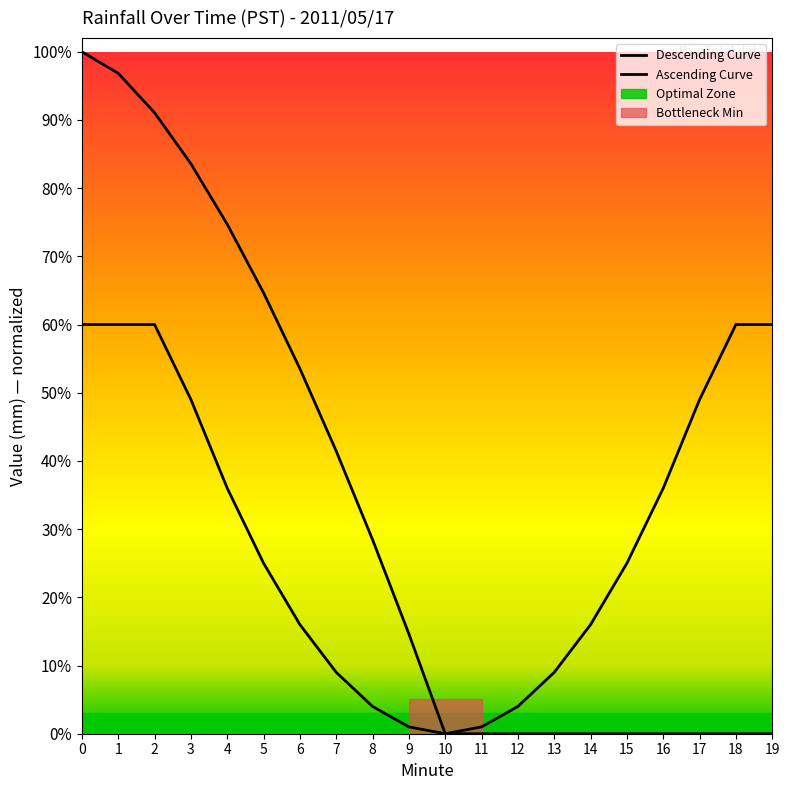

Reading right to left, list all the values displayed in this chart.

Descending Curve: 19=0.0	18=0.0	17=0.0	16=0.0	15=0.0	14=0.0	13=0.0	12=0.0	11=0.0	10=0.0	9=0.1	8=0.3	7=0.4	6=0.5	5=0.6	4=0.7	3=0.8	2=0.9	1=1.0	0=1.0
Ascending Curve: 19=0.6	18=0.6	17=0.5	16=0.4	15=0.2	14=0.2	13=0.1	12=0.0	11=0.0	10=0.0	9=0.0	8=0.0	7=0.1	6=0.2	5=0.2	4=0.4	3=0.5	2=0.6	1=0.6	0=0.6